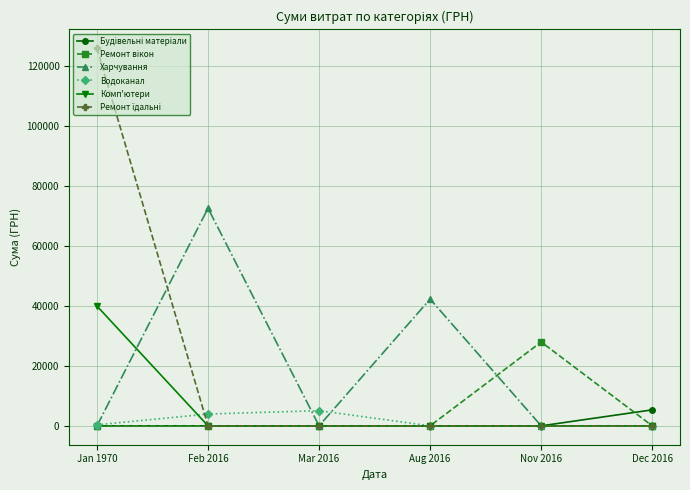

What is the spread (max minus min) of values at Dec 2016?

5339.4